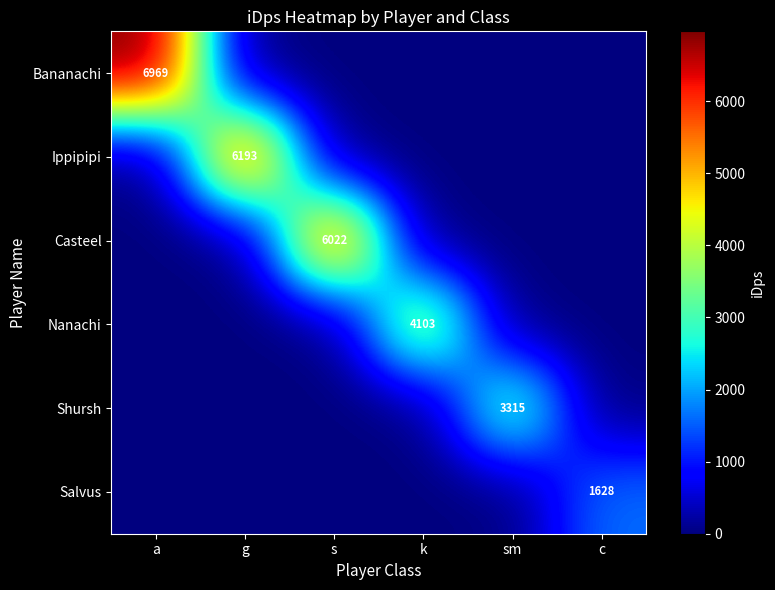

The Salvus series shows 1628 at c. True or false?

True